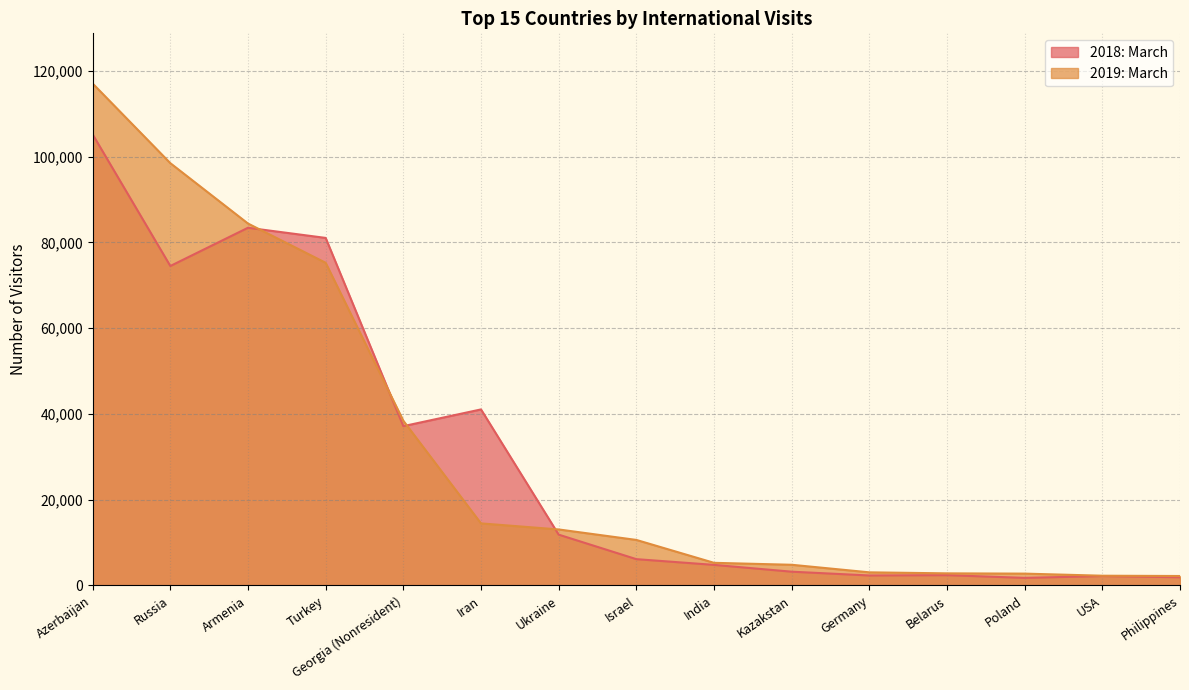

Reading left to right, transcribe all the data shown in this chart.

2018: March: Azerbaijan=105185	Russia=74499	Armenia=83418	Turkey=81049	Georgia (Nonresident)=37156	Iran=41058	Ukraine=11858	Israel=6142	India=4806	Kazakstan=3219	Germany=2335	Belarus=2407	Poland=1776	USA=2203	Philippines=1920
2019: March: Azerbaijan=117050	Russia=98480	Armenia=84403	Turkey=75249	Georgia (Nonresident)=38418	Iran=14481	Ukraine=13070	Israel=10625	India=5286	Kazakstan=4832	Germany=3067	Belarus=2830	Poland=2768	USA=2279	Philippines=2214